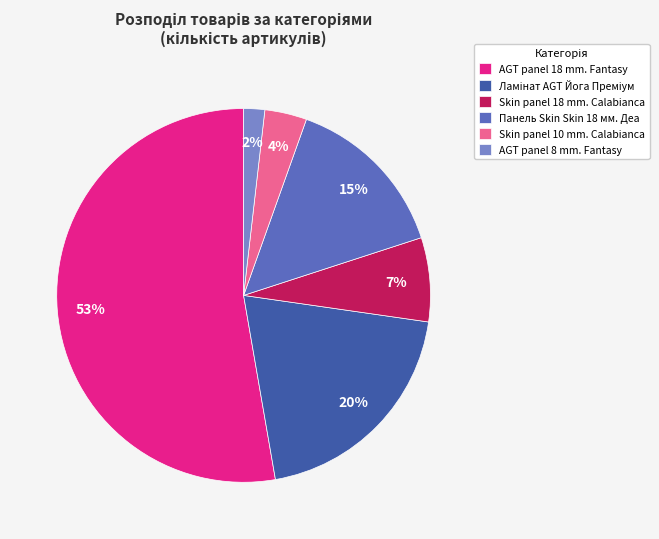

Does Панель Skin Skin 18 мм. Деа represent more than half of the total?

No